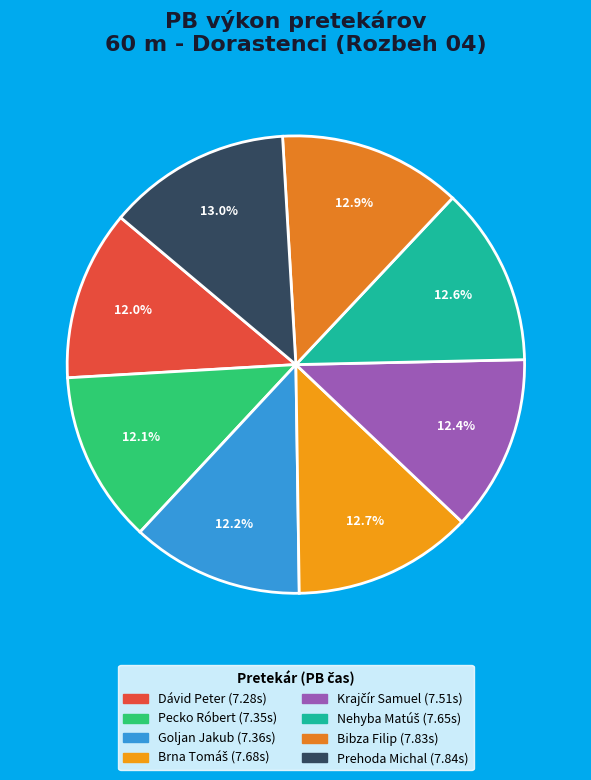

To the nearest percent, what percentage of the pie is Nehyba Matúš?

13%